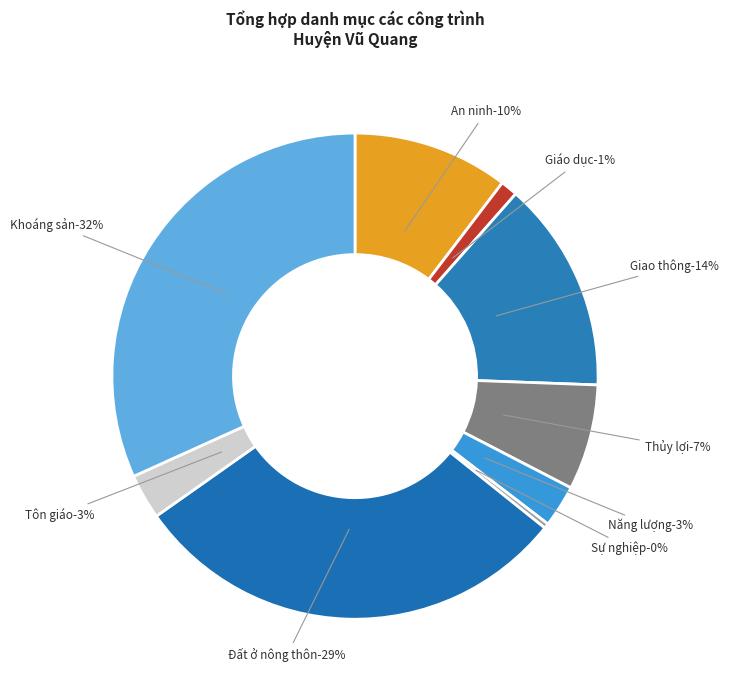

Rank the categories by value from highest to lowest.

Hoạt động khoáng sản, Đất ở tại nông thôn, Công trình giao thông, Xây dựng công trình an ninh, Công trình thủy lợi, Công trình tôn giáo, Đất công trình năng lượng, Cơ sở giáo dục và đào tạo, Trụ sở công trình sự nghiệp